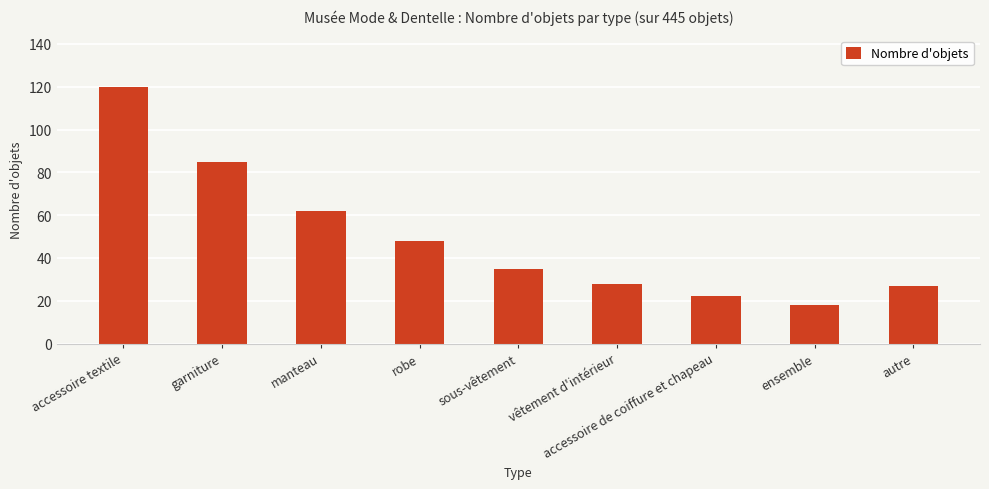

Reading right to left, transcribe all the data shown in this chart.

autre=27	ensemble=18	accessoire de coiffure et chapeau=22	vêtement d'intérieur=28	sous-vêtement=35	robe=48	manteau=62	garniture=85	accessoire textile=120